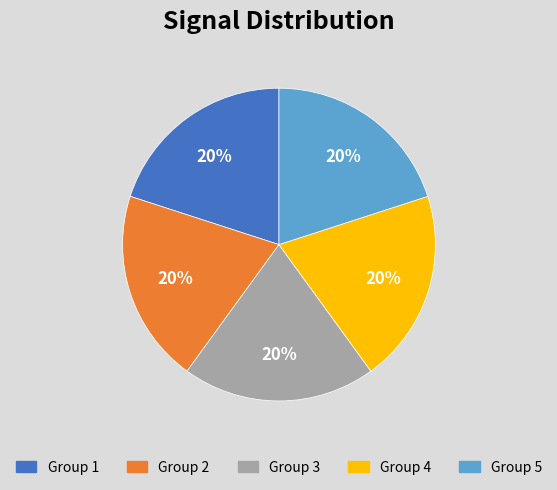

Is there a majority slice in this chart?

No